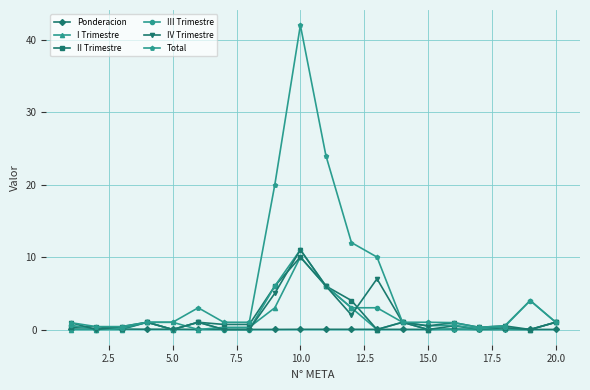

Which series has the largest total across all categories?

Total